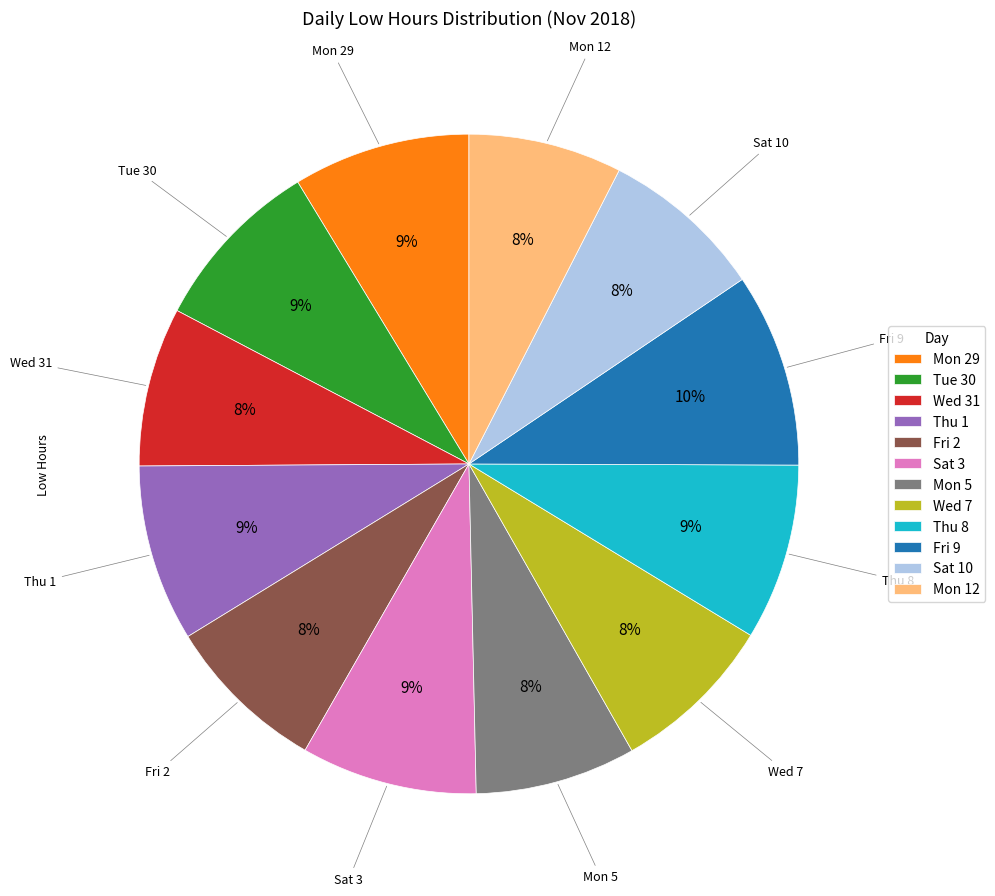

Do Tue 30 and Fri 9 together represent more than half of the pie?

No